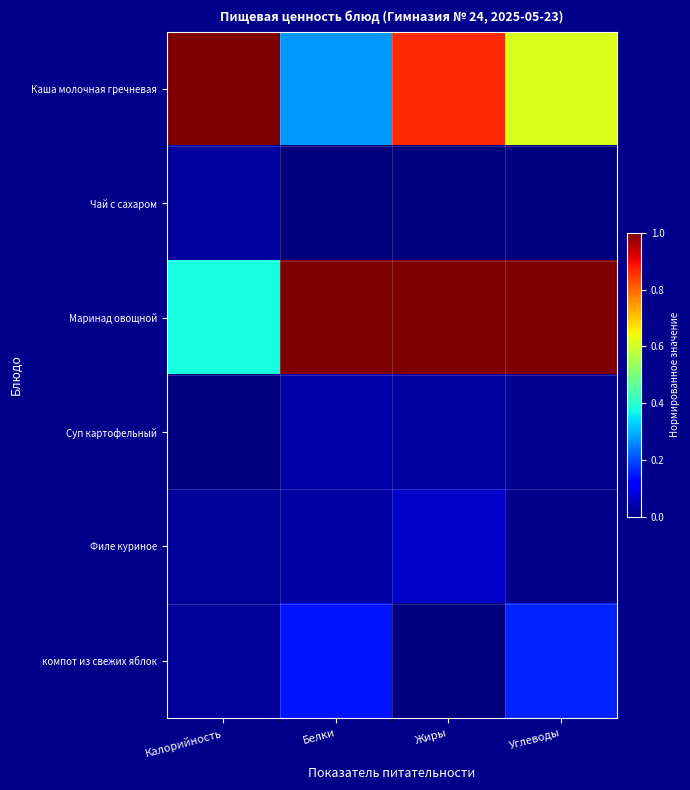

Reading right to left, transcribe all the data shown in this chart.

Каша молочная гречневая: Углеводы=0.6	Жиры=0.9	Белки=0.3	Калорийность=1.0
Чай с сахаром: Углеводы=0.0	Жиры=0.0	Белки=0.0	Калорийность=0.0
Маринад овощной: Углеводы=1.0	Жиры=1.0	Белки=1.0	Калорийность=0.4
Суп картофельный: Углеводы=0.0	Жиры=0.0	Белки=0.0	Калорийность=0.0
Филе куриное: Углеводы=0.0	Жиры=0.1	Белки=0.0	Калорийность=0.0
компот из свежих яблок: Углеводы=0.2	Жиры=0.0	Белки=0.1	Калорийность=0.0